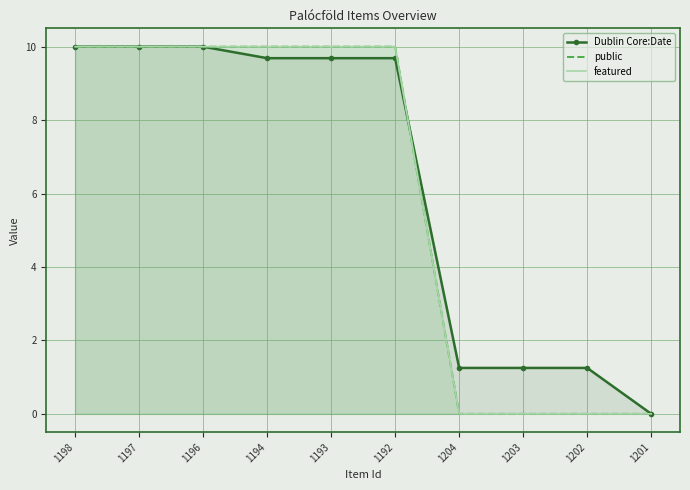

Reading left to right, transcribe all the data shown in this chart.

Dublin Core:Date: 10.0	10.0	10.0	9.7	9.7	9.7	1.2	1.2	1.2	0.0
public: 10.0	10.0	10.0	10.0	10.0	10.0	0.0	0.0	0.0	0.0
featured: 10.0	10.0	10.0	10.0	10.0	10.0	0.0	0.0	0.0	0.0